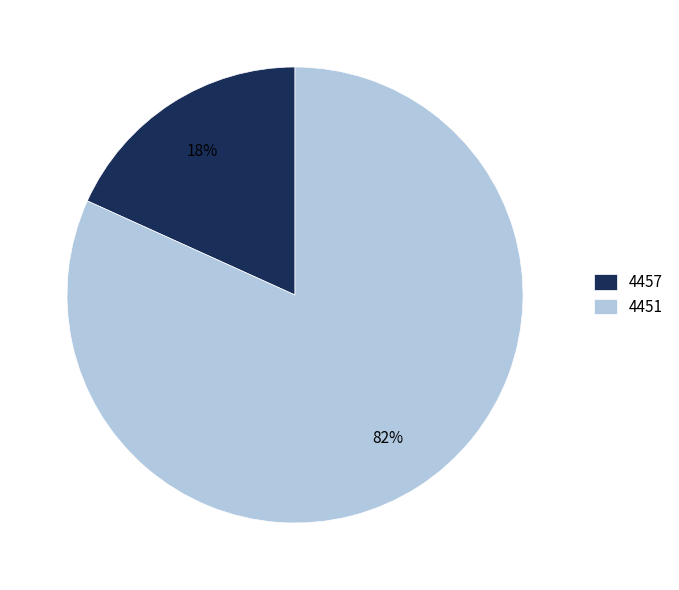

Approximately how many times larger is the value at 4457 compared to 4451?

0.2